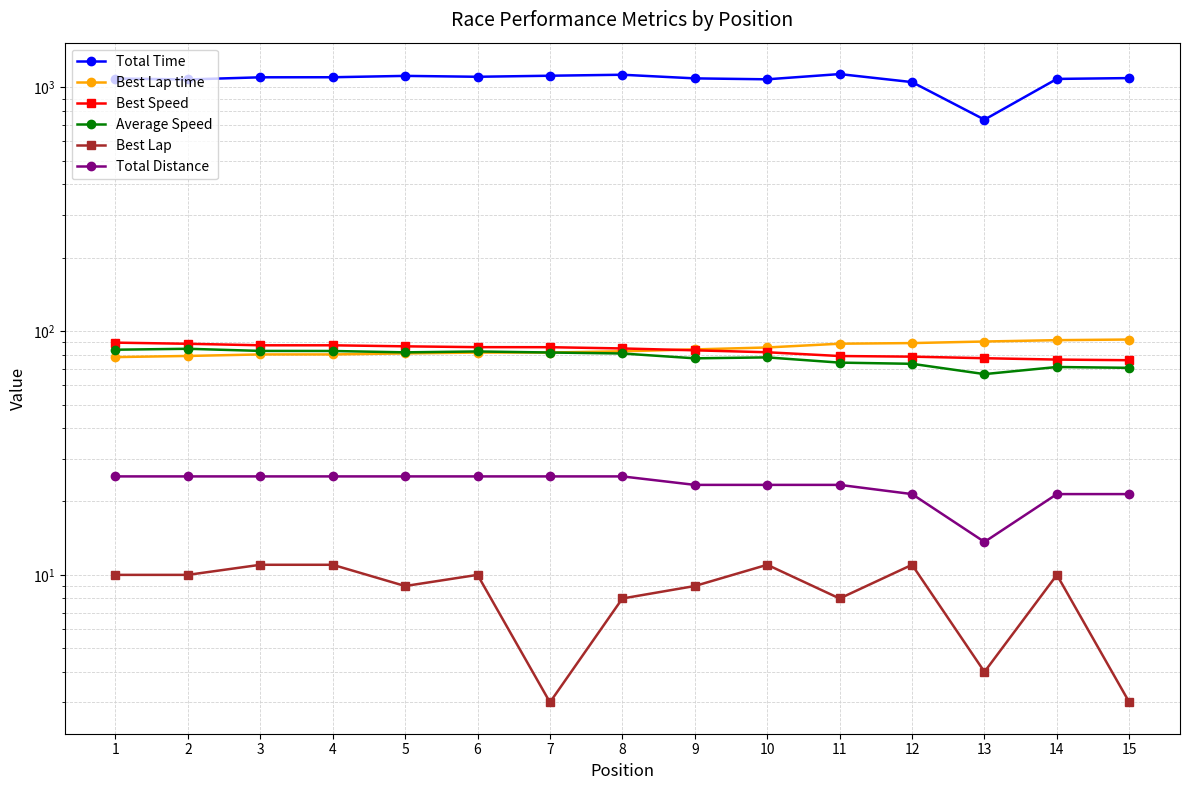

The value of Best Lap at 12 is 6.2. True or false?

False